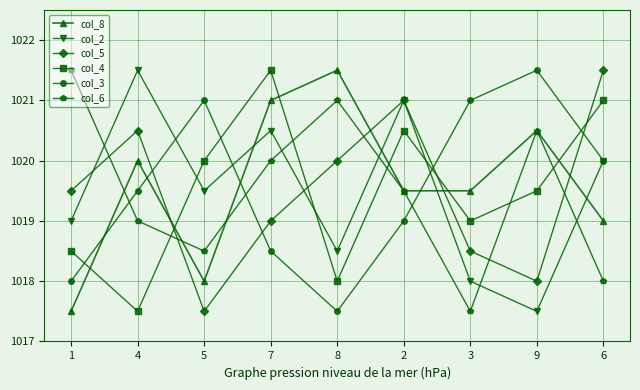

What is the difference between the col_4 values at 7 and 8?

3.5